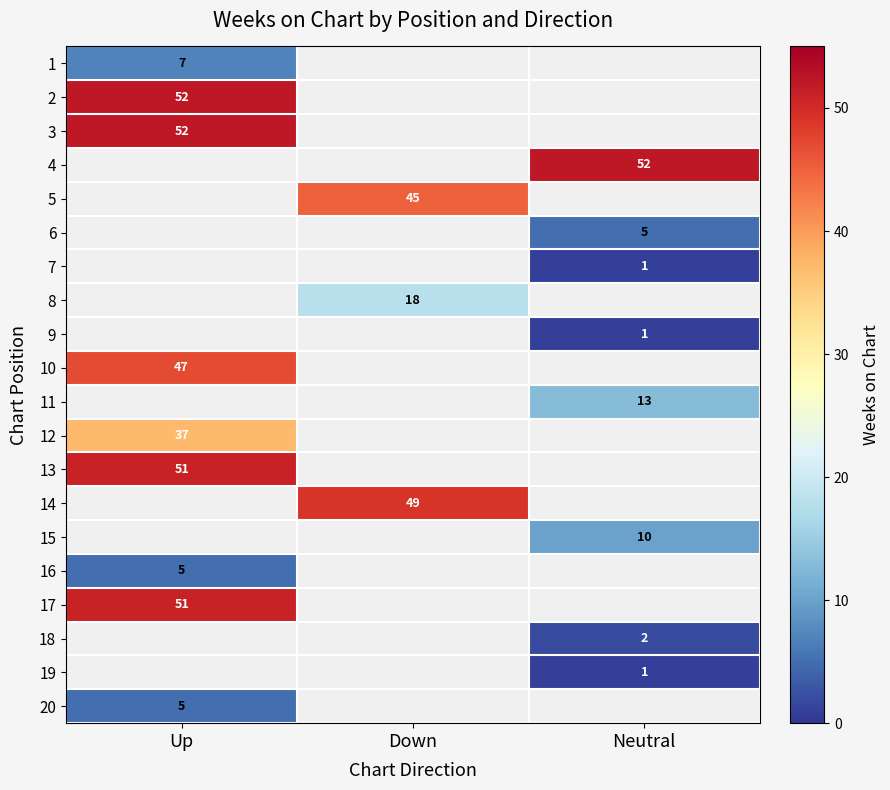

Is it true that 9 equals 0 at Neutral?

False